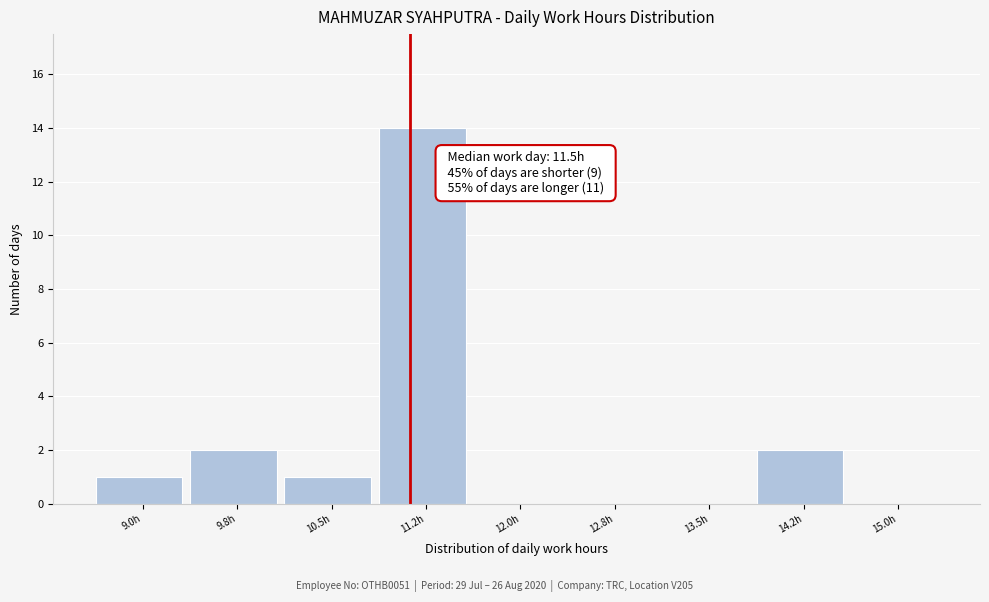

Reading left to right, transcribe all the data shown in this chart.

9.0h=1	9.8h=2	10.5h=1	11.2h=14	12.0h=0	12.8h=0	13.5h=0	14.2h=2	15.0h=0